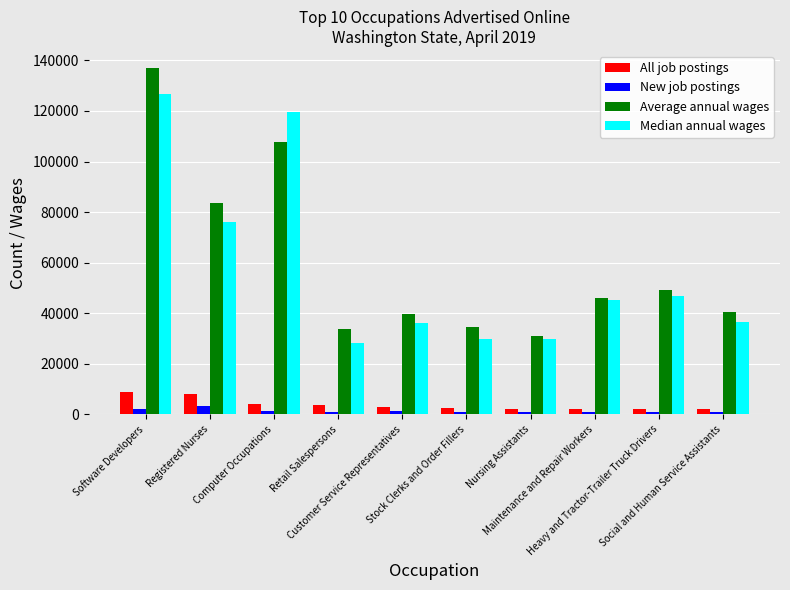

What is the difference between the maximum and minimum values in the All job postings series?

6956